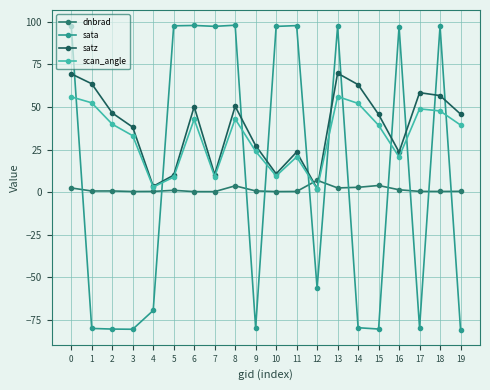

Which category has the highest value in the dnbrad series?

12